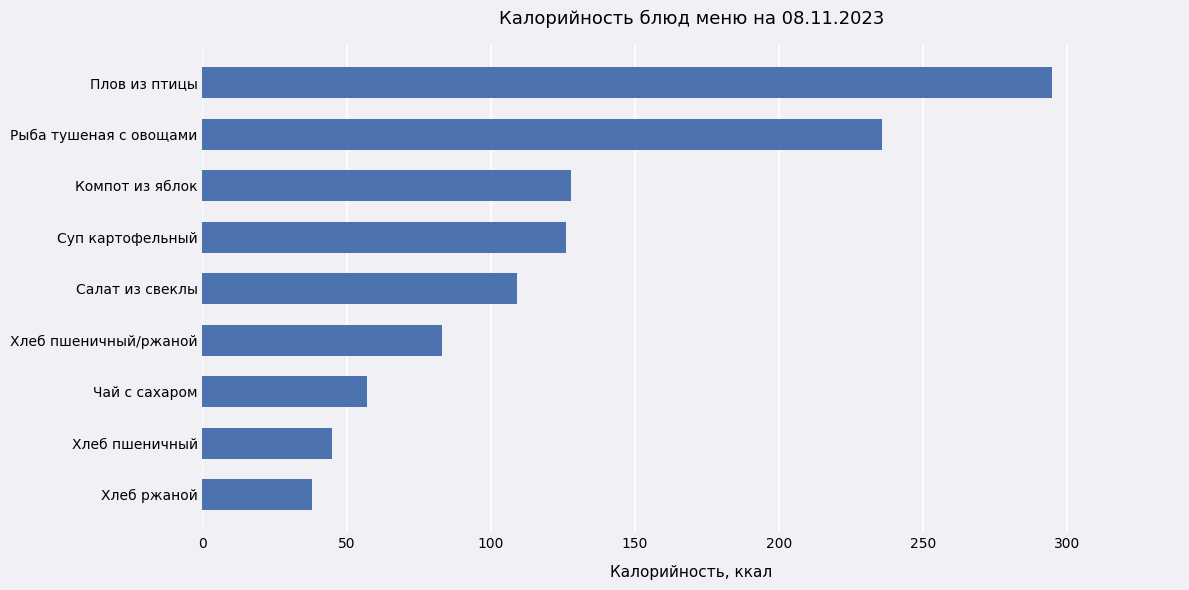

What is the difference between the second highest and second lowest values?

191